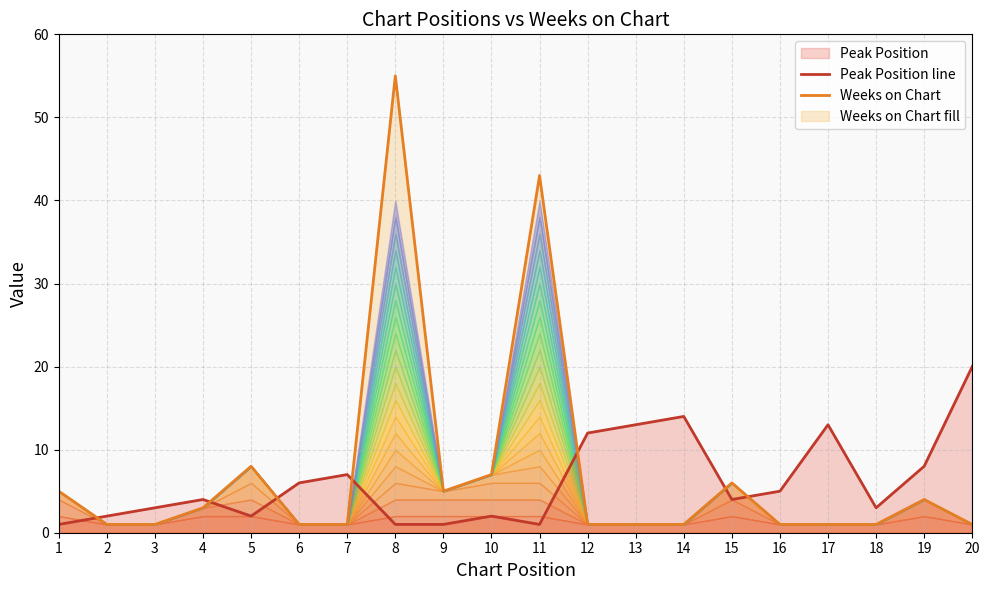

What is the difference between the Peak Position line values at 9 and 13?

12